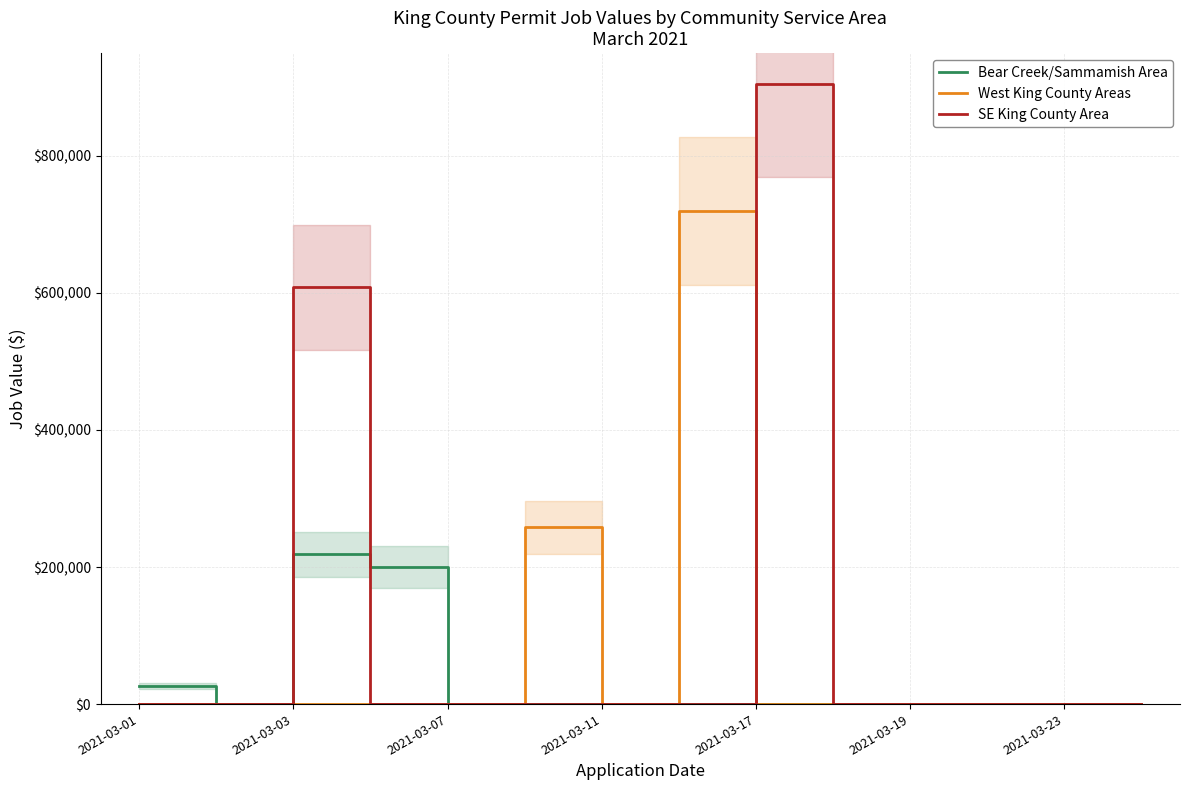

What is the highest value of the West King County Areas series?

719171.4